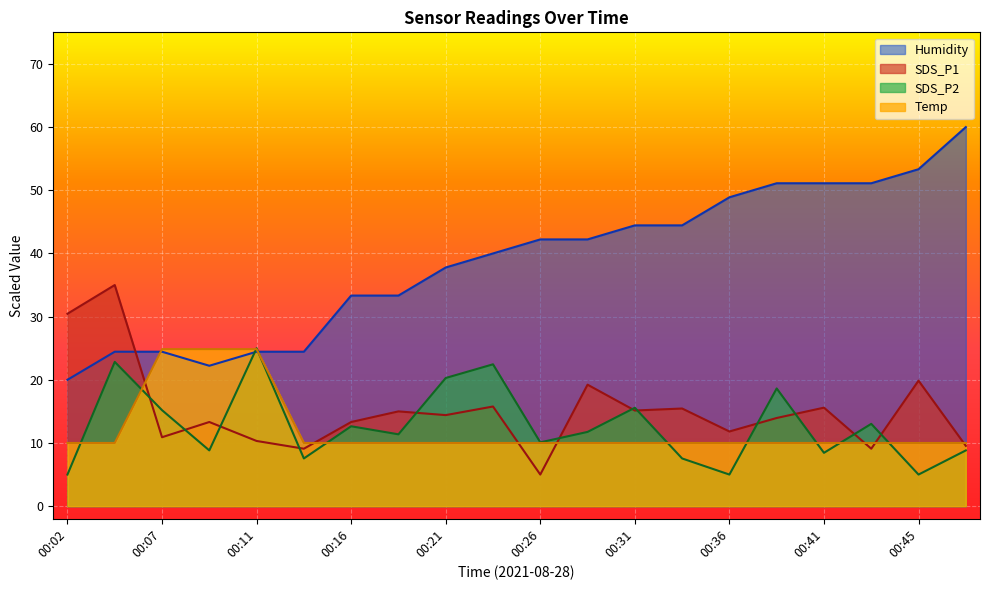

What is the average value of the Temp series?

12.2